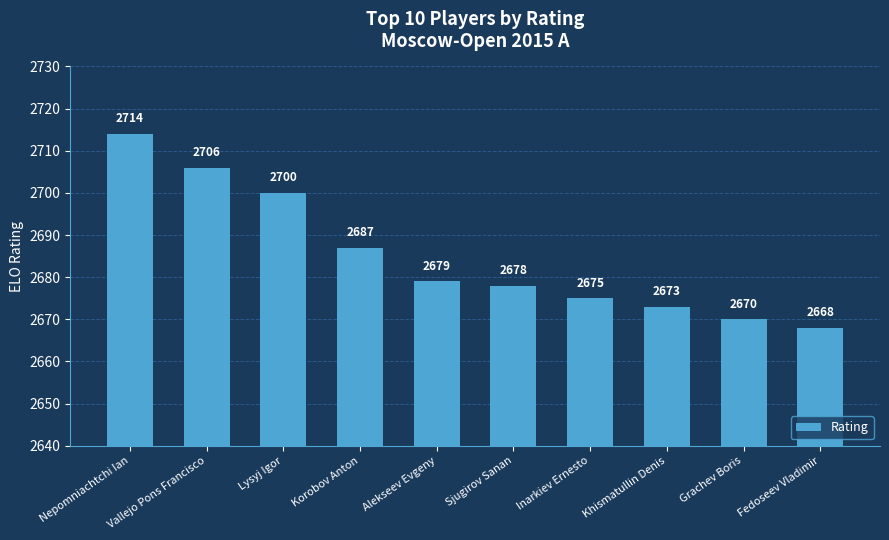

True or false: the data shows 3968 at Korobov Anton.

False